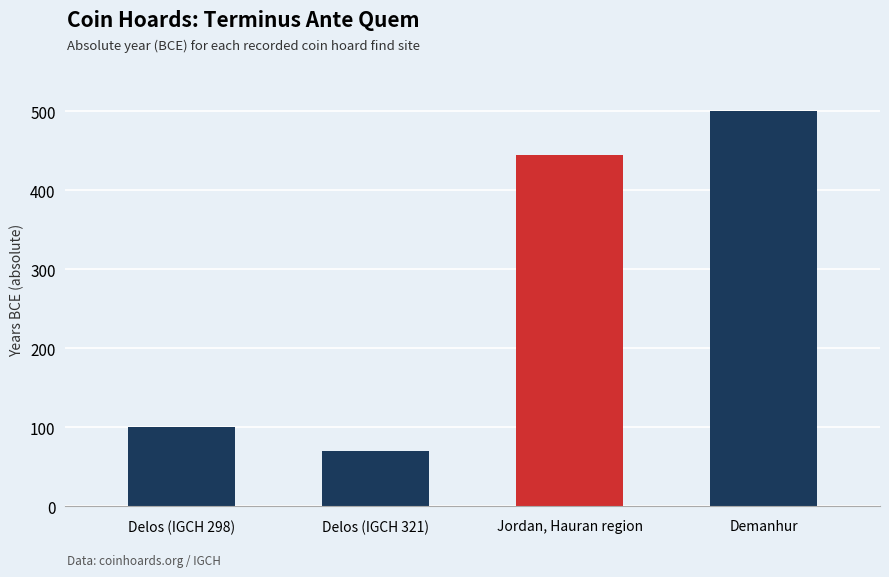

How many bars are there in total?

4